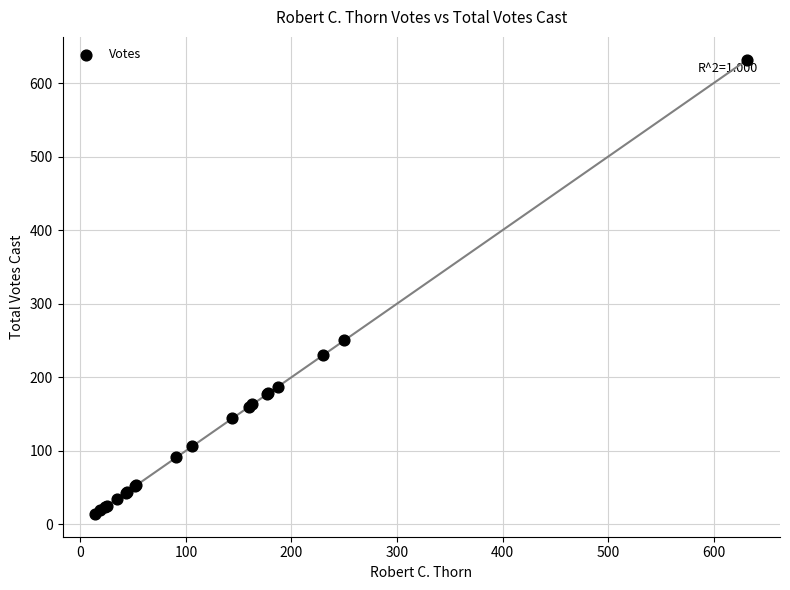

What Y value in the scatter plot is closest to 323?

250